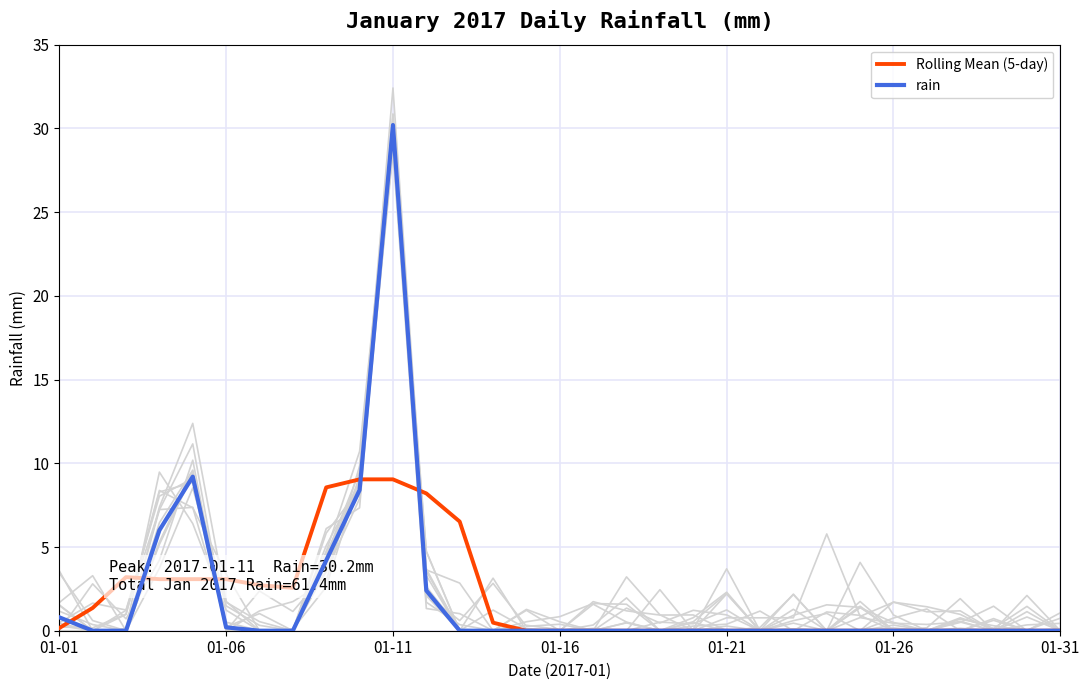

What is the highest value of the Rolling Mean (5-day) series?

9.0